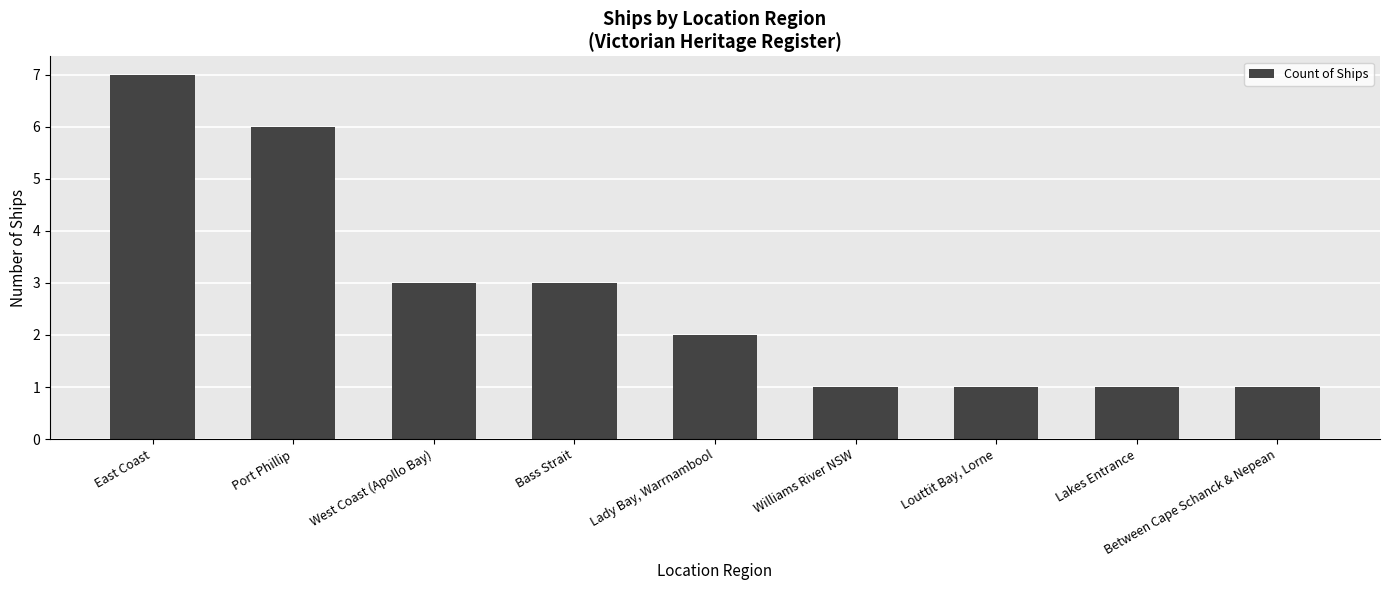

Count the values in the range 1 to 3.

7